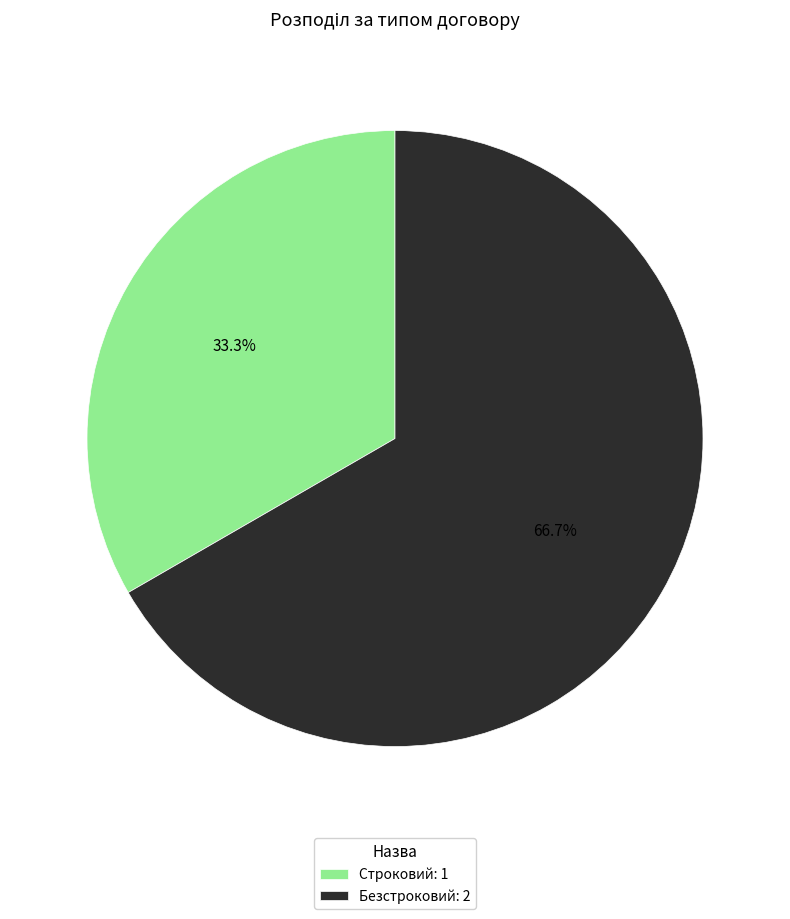

Which category has the smallest portion of the pie?

Строковий